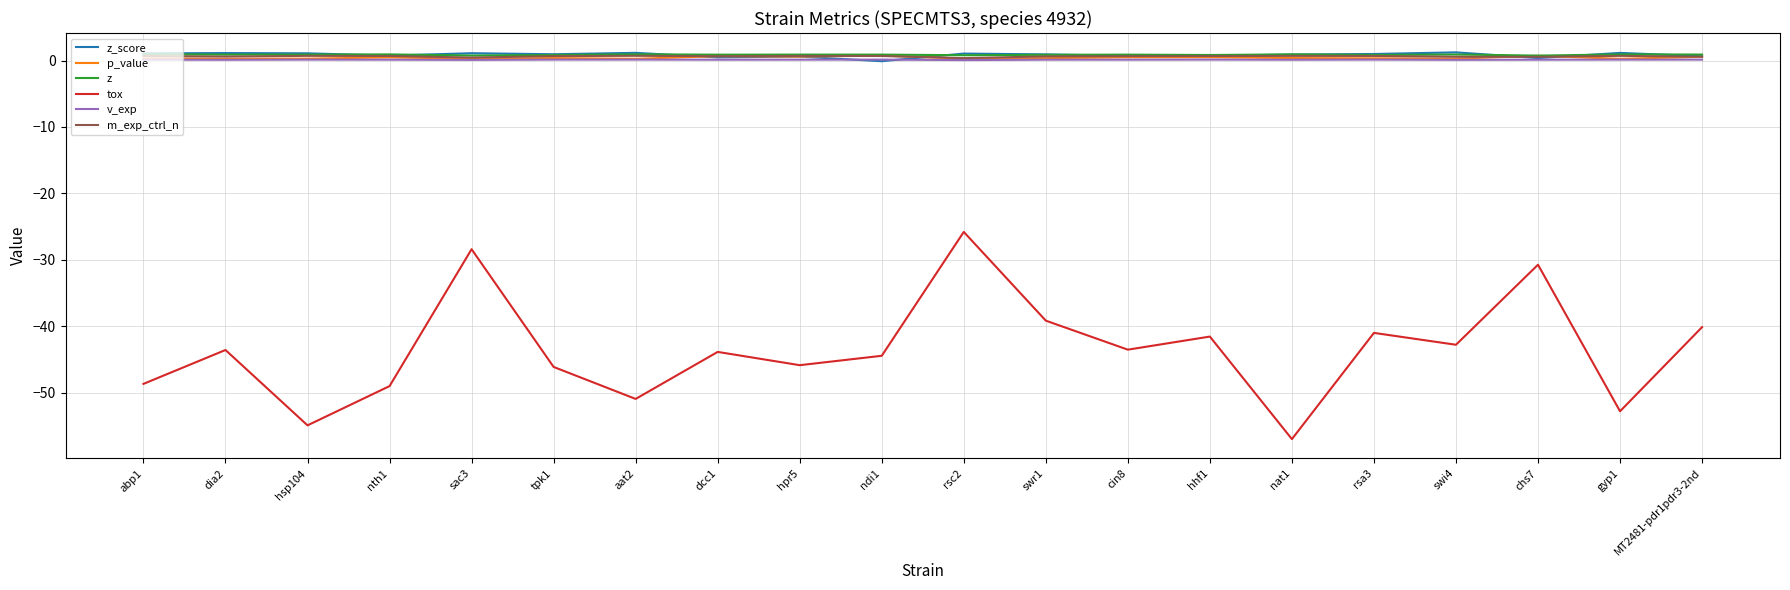

What is the highest value of the v_exp series?

0.1